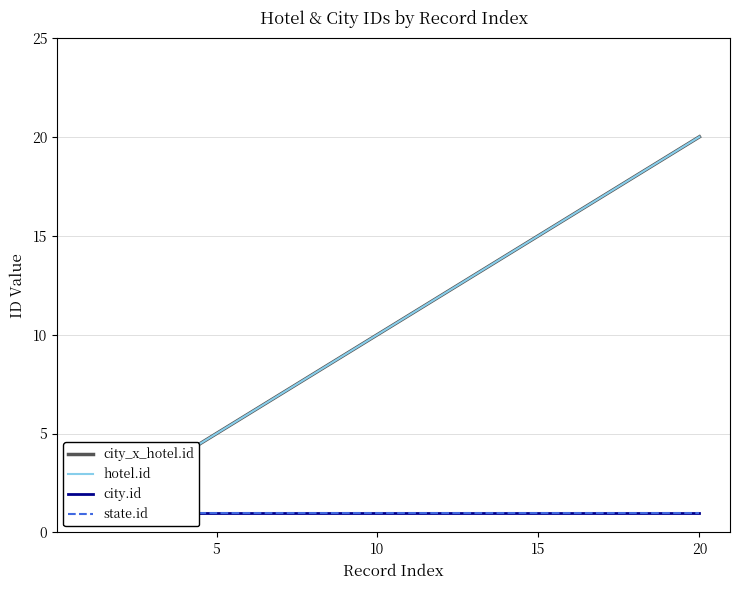

Is this an area chart (filled region under the line)?

No